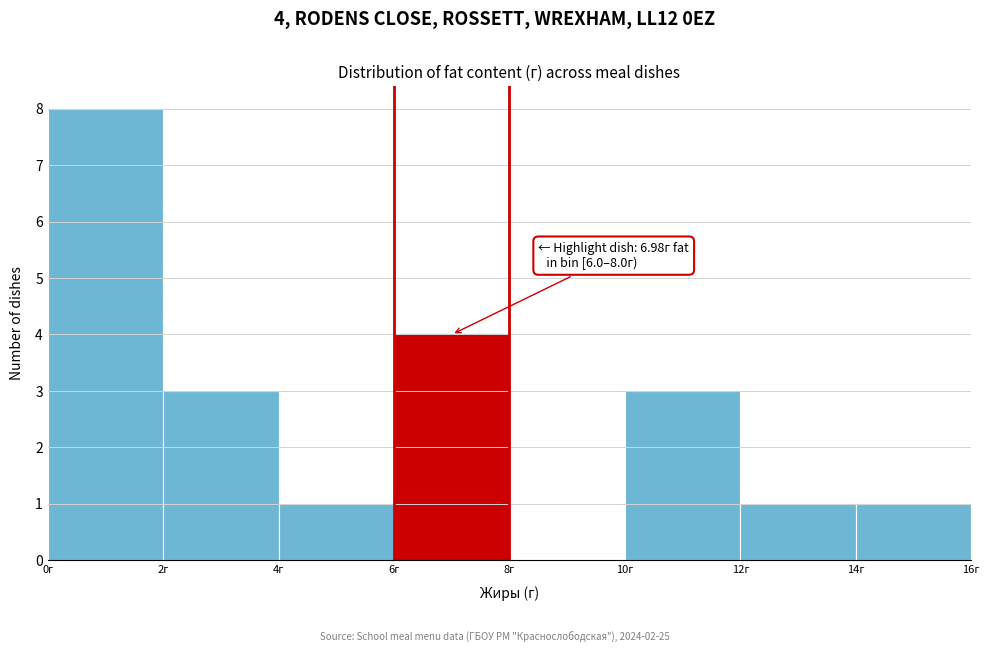

Over which range of the x-axis is the bar tallest?

0 to 2